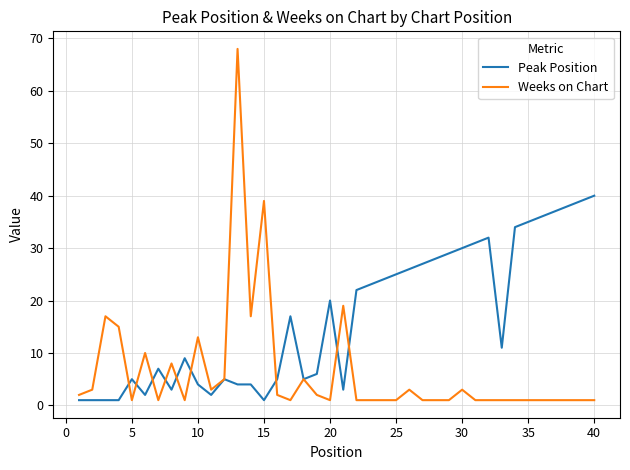

In Weeks on Chart, how many points are higher than both neighbors (excluding endpoints)?

10